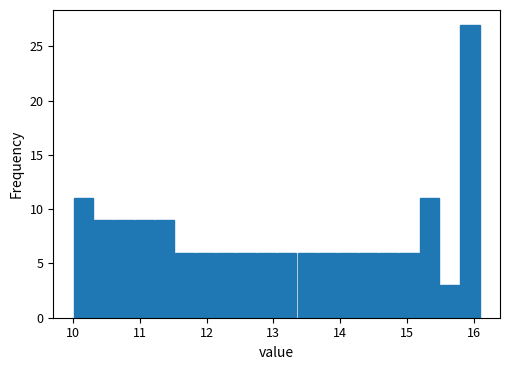

Read against the x-axis, roughly where is the centre of the tallest bar?

15.9